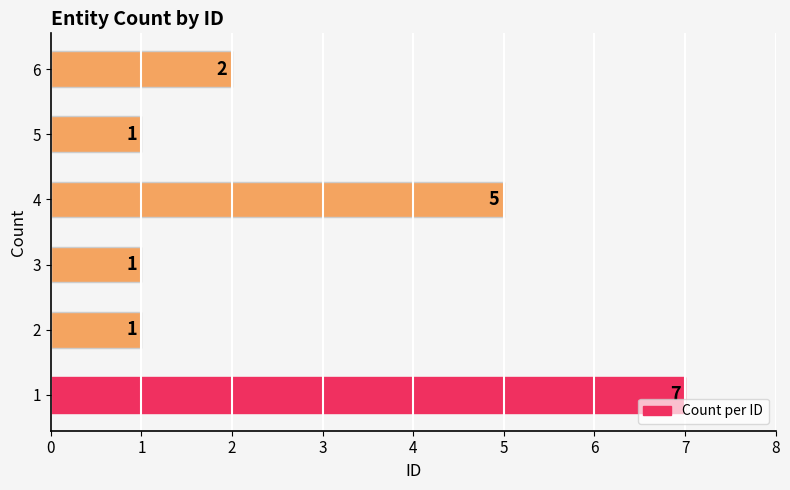

Is it true that the value at 2 is 0?

False